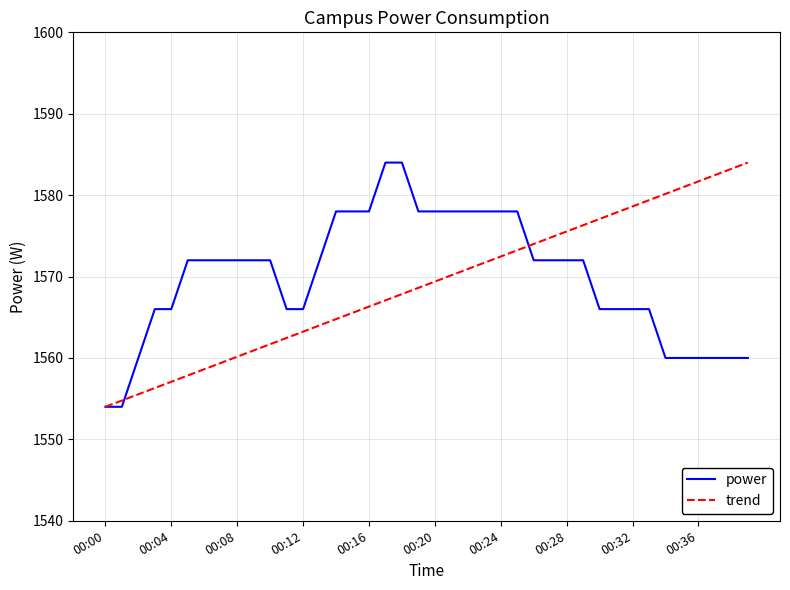

What is the maximum value for trend?

1584.0